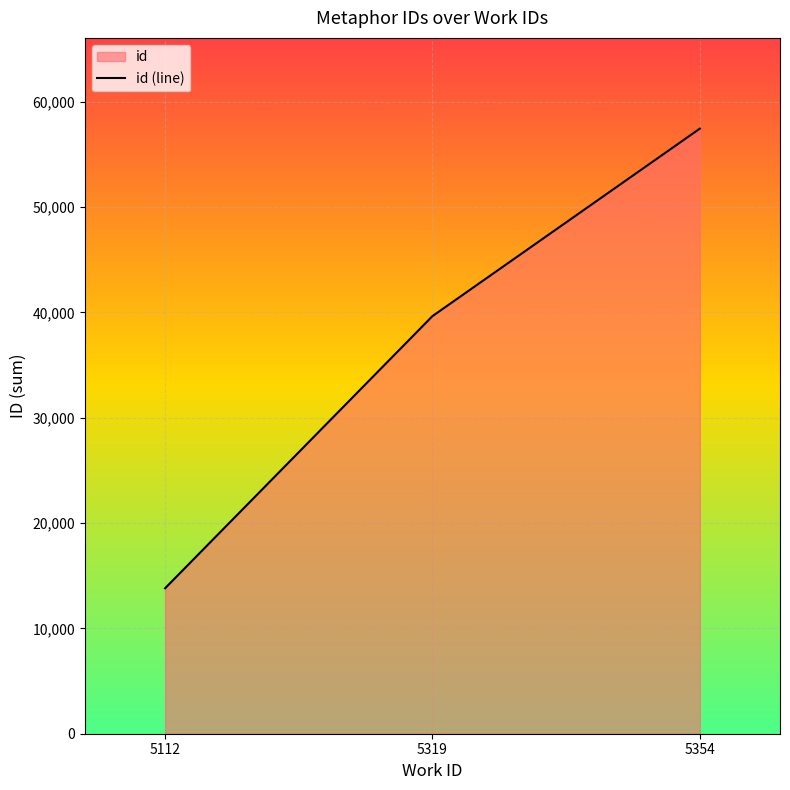

The chart shows a value of 19593 at 5354. True or false?

False